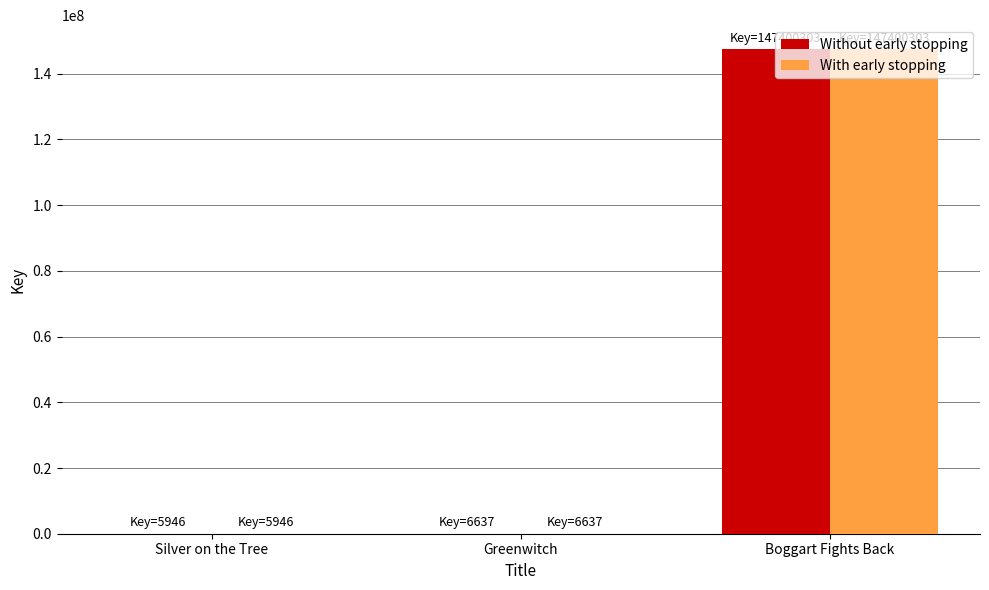

At which label is With early stopping closest to 73703124?

Greenwitch